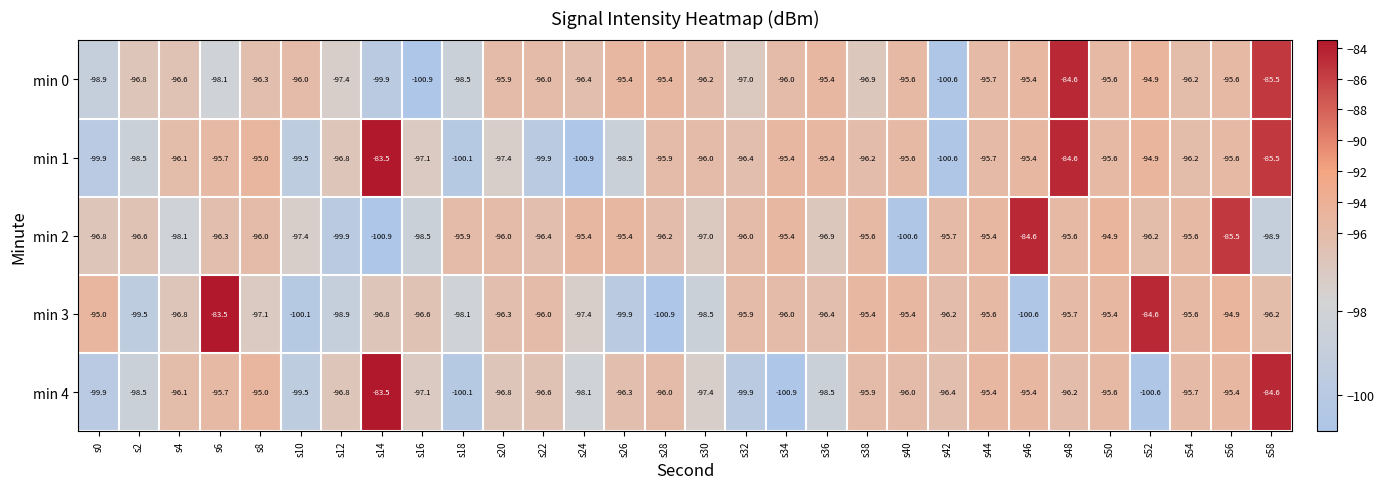

Which series changed the most between s2 and s6?

min 3